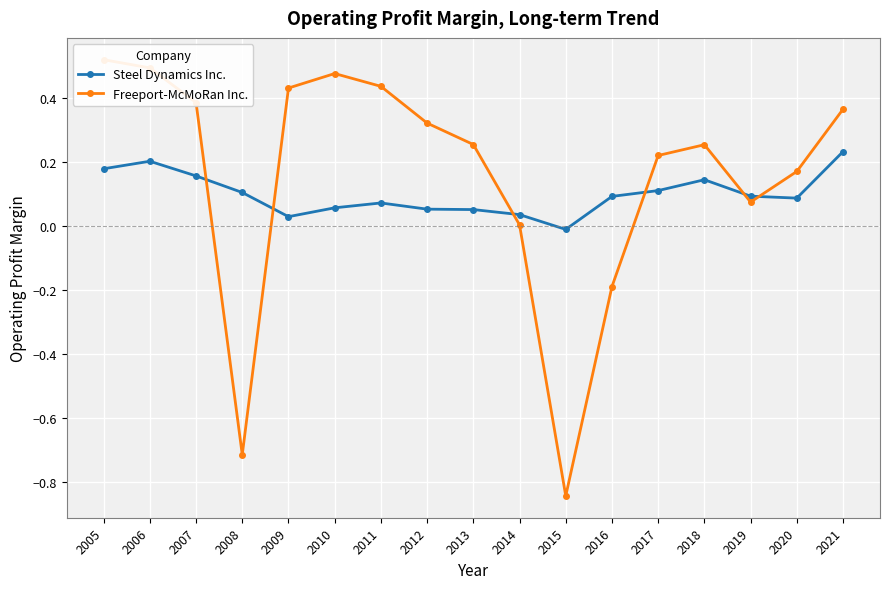

Between 2009 and 2012, which is larger?

2012